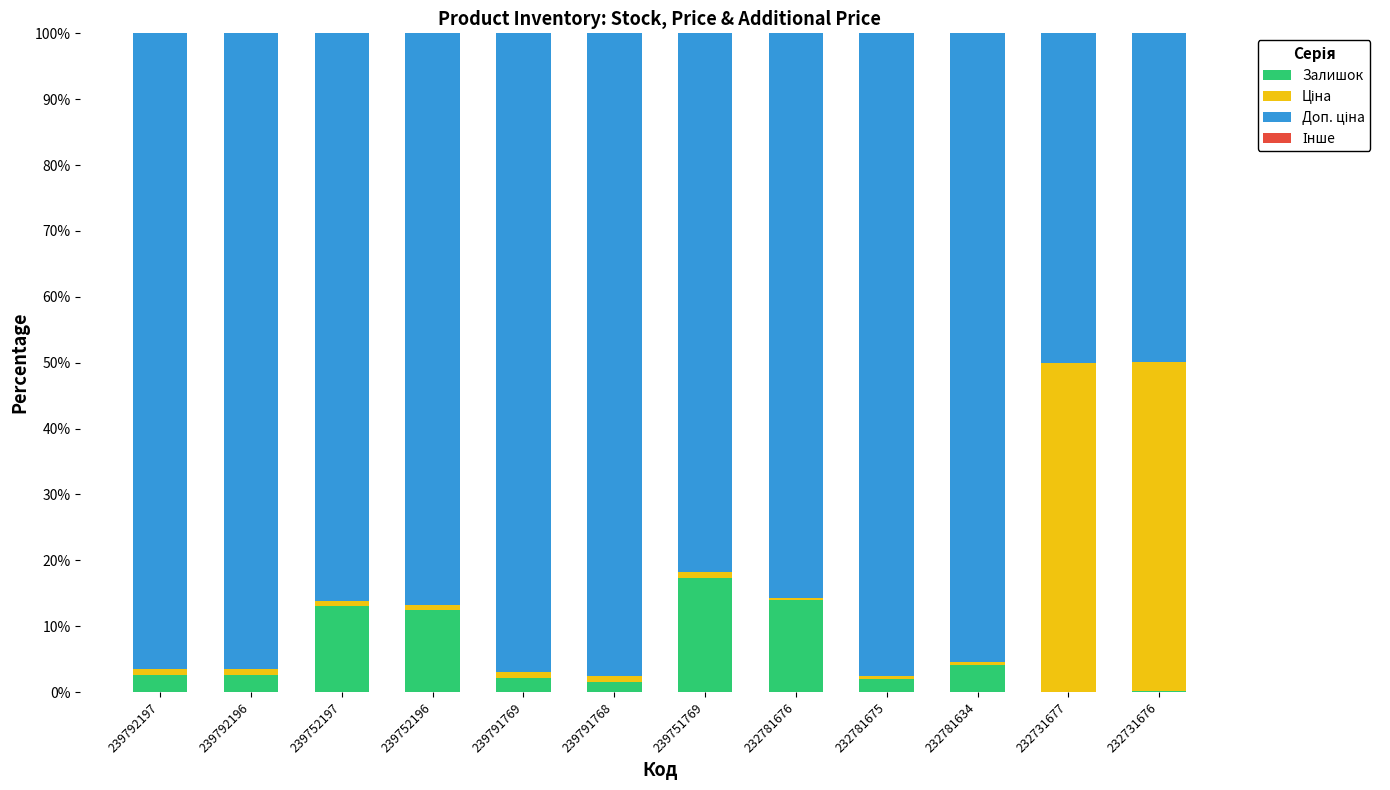

The value of Залишок at 232781675 is 2.0. True or false?

True